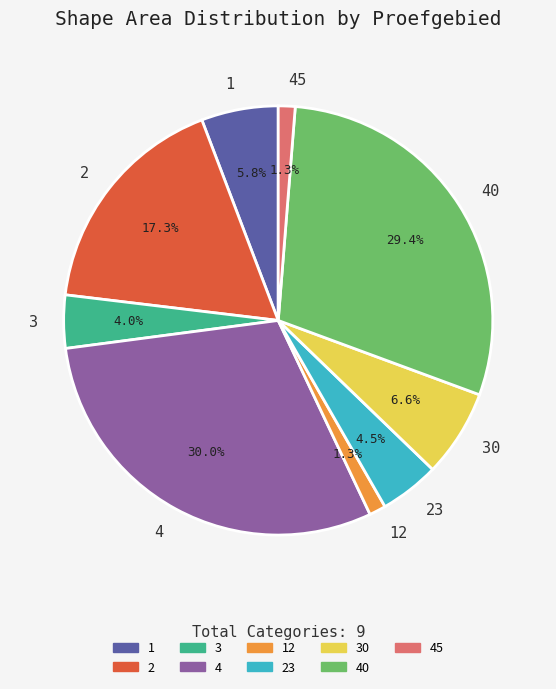

Between 3 and 4, which is larger?

4